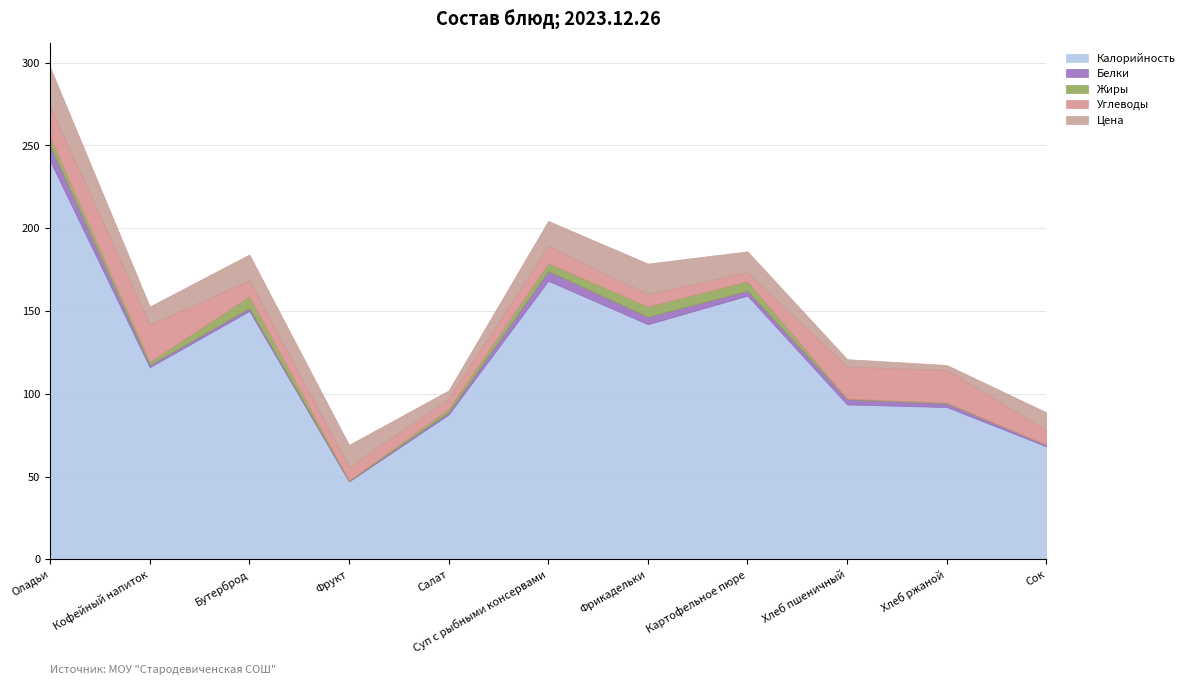

In Углеводы, how many points are lower than both neighbors (excluding endpoints)?

2